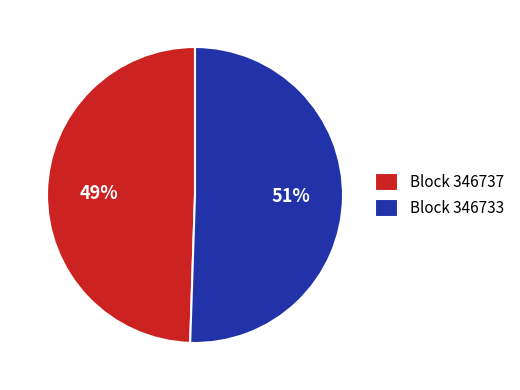

How many segments does this pie chart have?

2